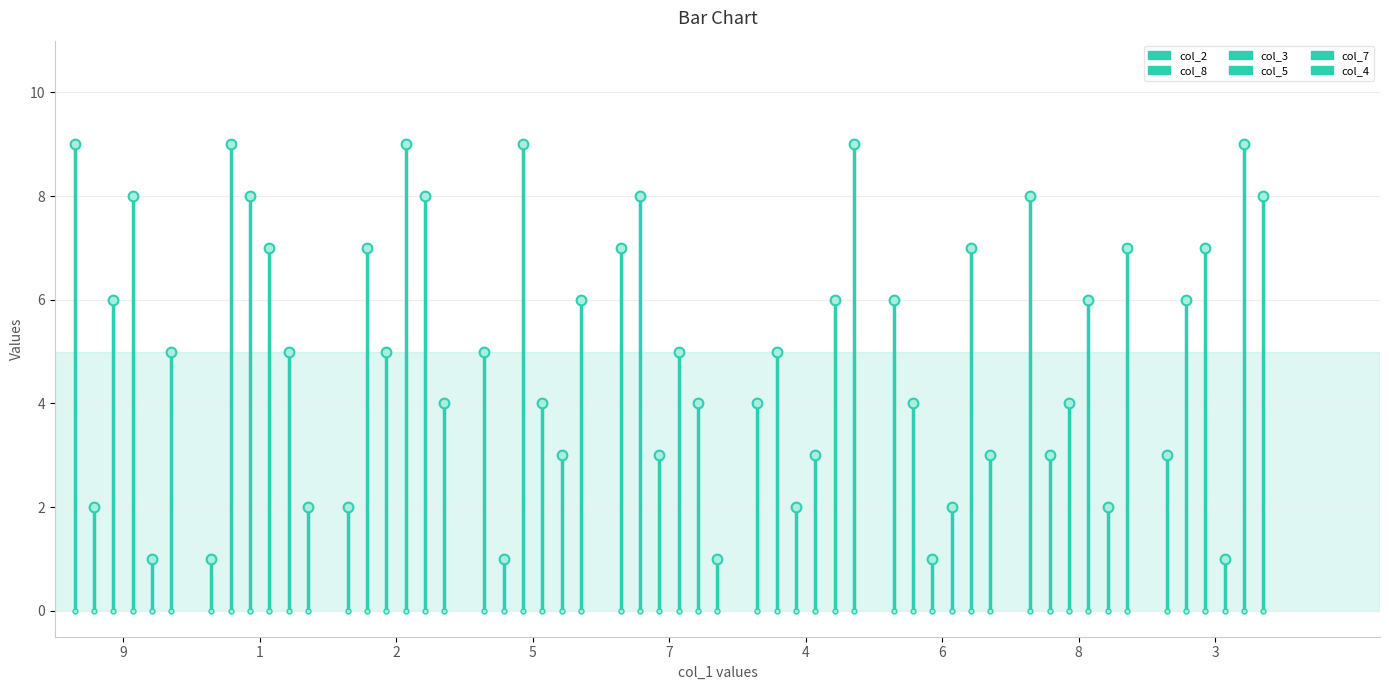

What is the sum of the col_4 values at 9 and 1?

5